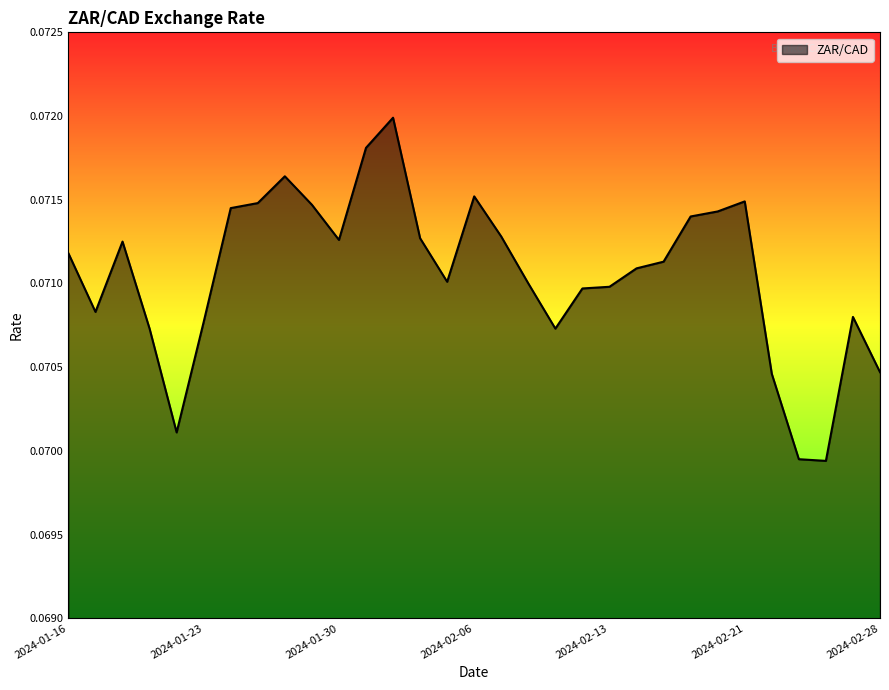

List the labels in order of value, largest first.

2024-02-01, 2024-01-31, 2024-01-26, 2024-02-06, 2024-02-21, 2024-01-25, 2024-01-29, 2024-01-24, 2024-02-20, 2024-02-16, 2024-02-07, 2024-02-02, 2024-01-30, 2024-01-18, 2024-01-16, 2024-02-15, 2024-02-14, 2024-02-05, 2024-02-08, 2024-02-13, 2024-02-12, 2024-01-17, 2024-02-27, 2024-01-23, 2024-01-19, 2024-02-09, 2024-02-28, 2024-02-22, 2024-01-22, 2024-02-23, 2024-02-26